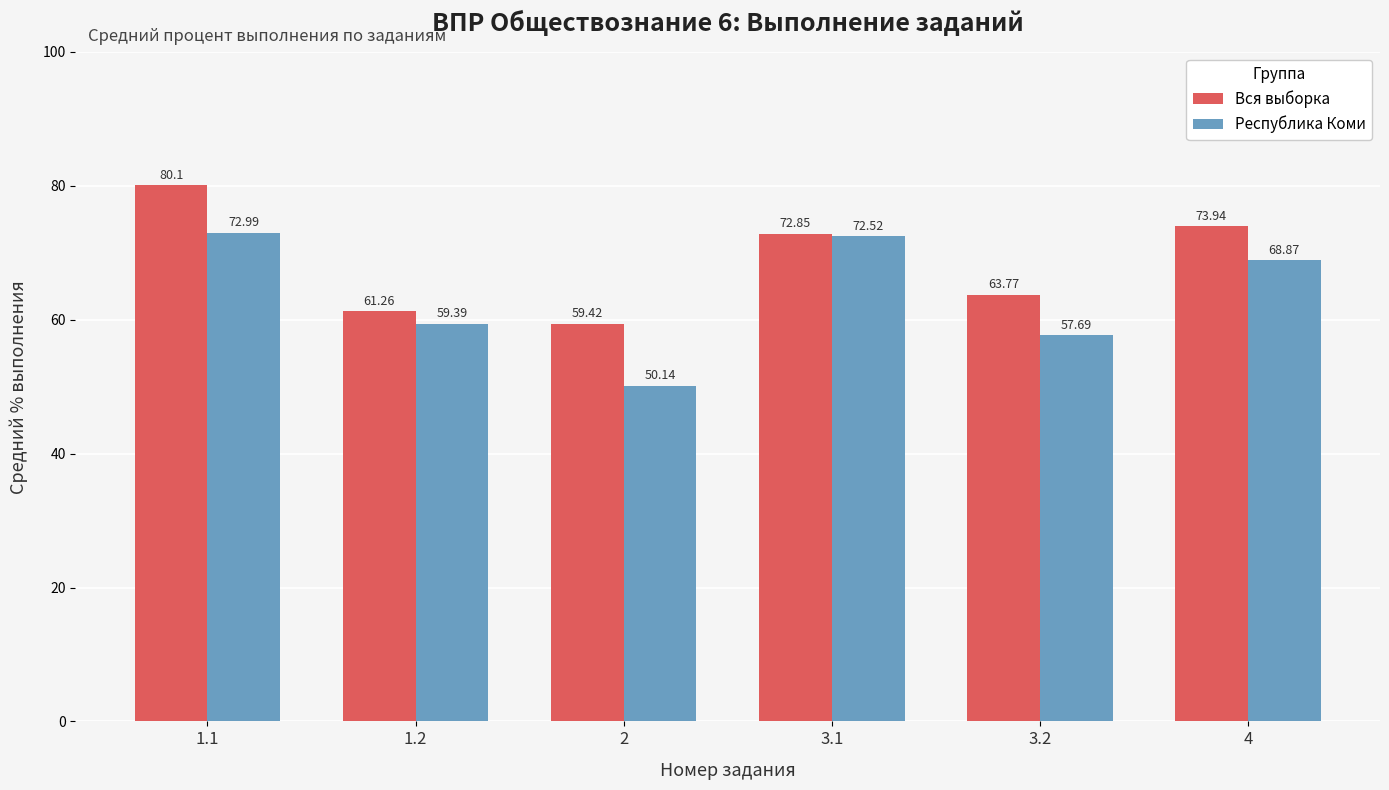

How many categories are shown in the chart?

6